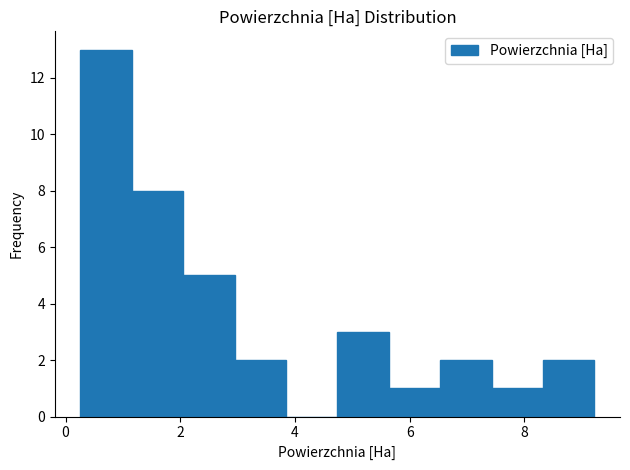

Over which range of the x-axis is the bar tallest?

0.2 to 1.2